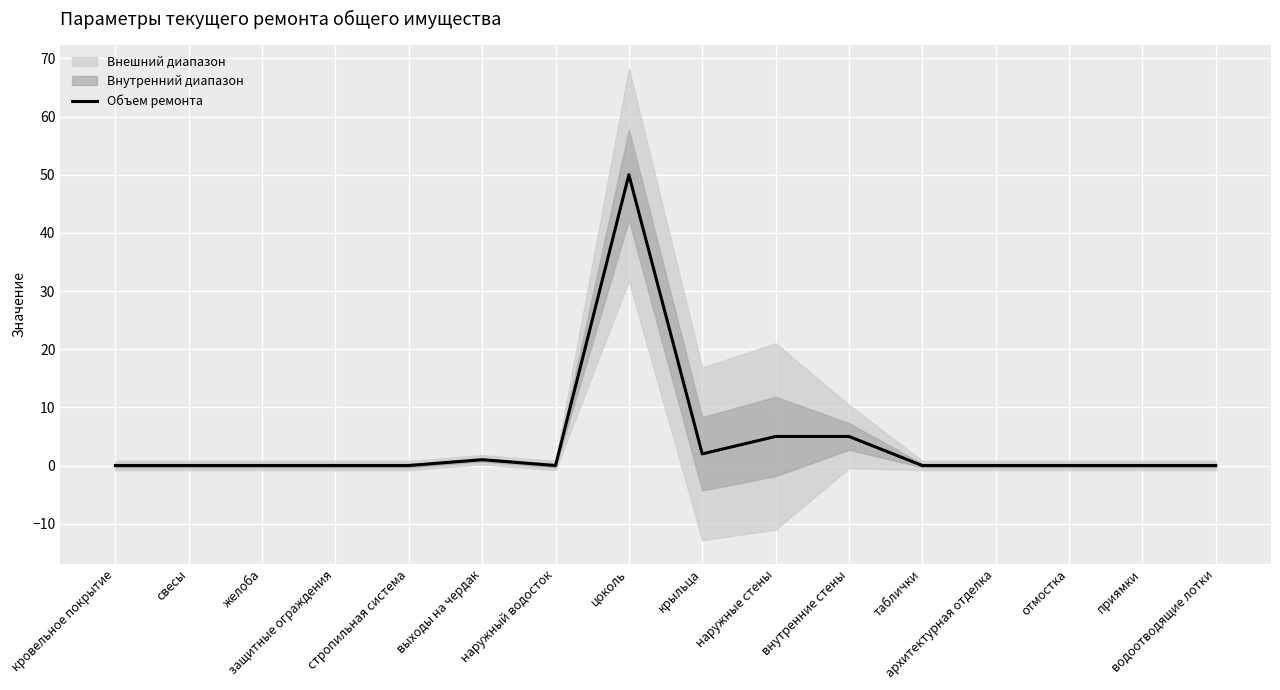

How many points are higher than both their immediate neighbors (excluding endpoints)?

2